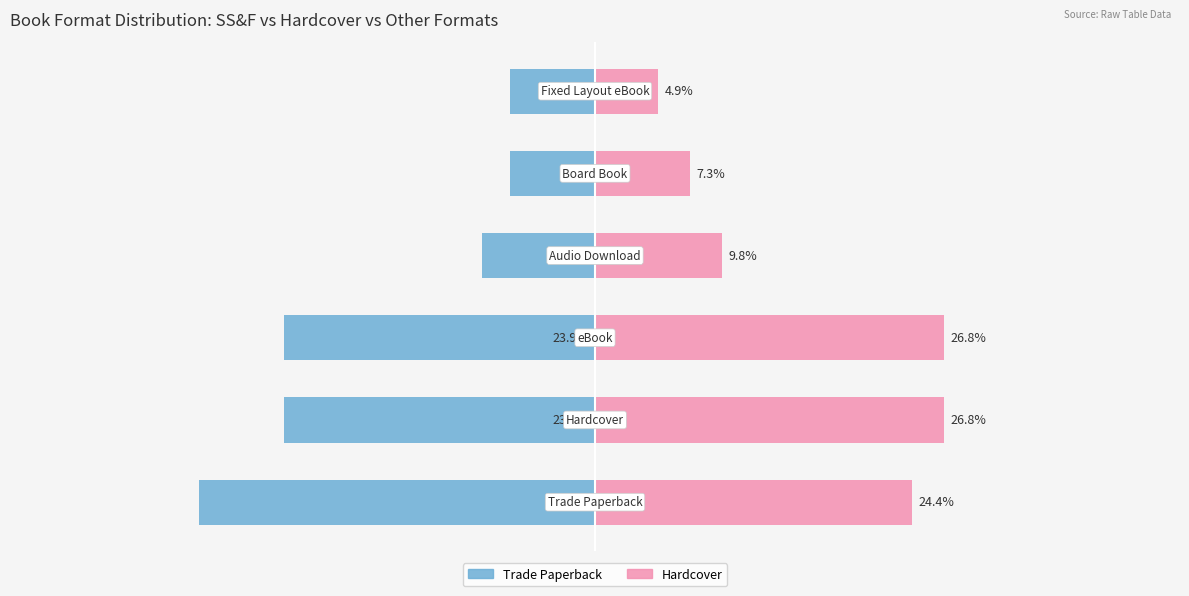

What is the approximate value of Trade Paperback at 4?

-6.5